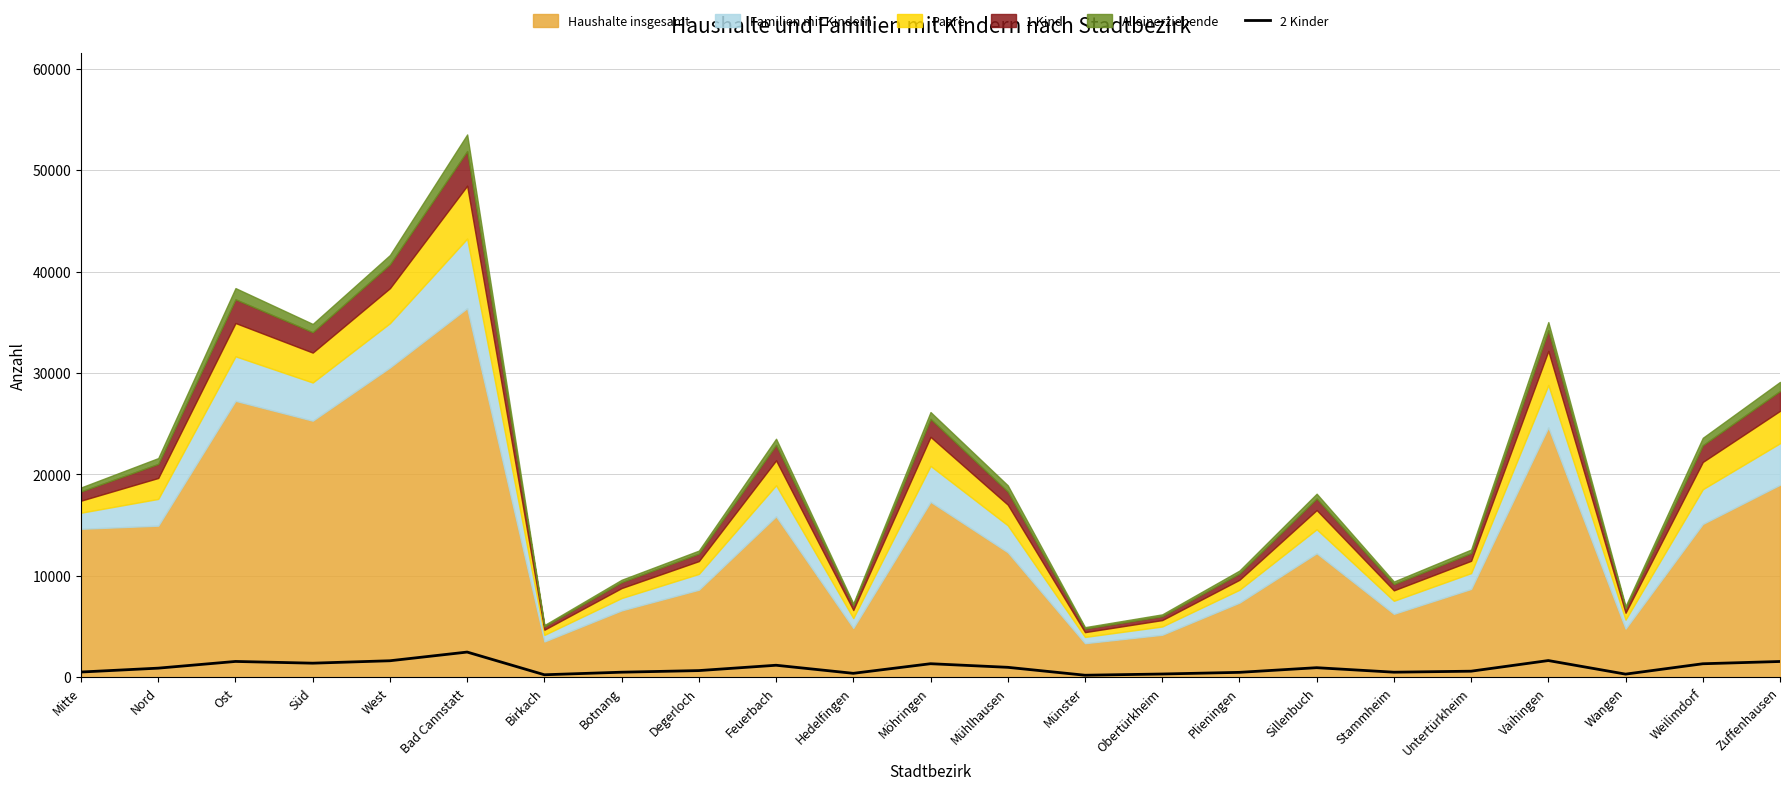

Reading right to left, list all the values displayed in this chart.

Zuffenhausen=1557	Weilimdorf=1333	Wangen=311	Vaihingen=1649	Untertürkheim=600	Stammheim=502	Sillenbuch=945	Plieningen=486	Obertürkheim=322	Münster=202	Mühlhausen=982	Möhringen=1337	Hedelfingen=390	Feuerbach=1186	Degerloch=660	Botnang=501	Birkach=248	Bad Cannstatt=2486	West=1629	Süd=1391	Ost=1561	Nord=900	Mitte=518